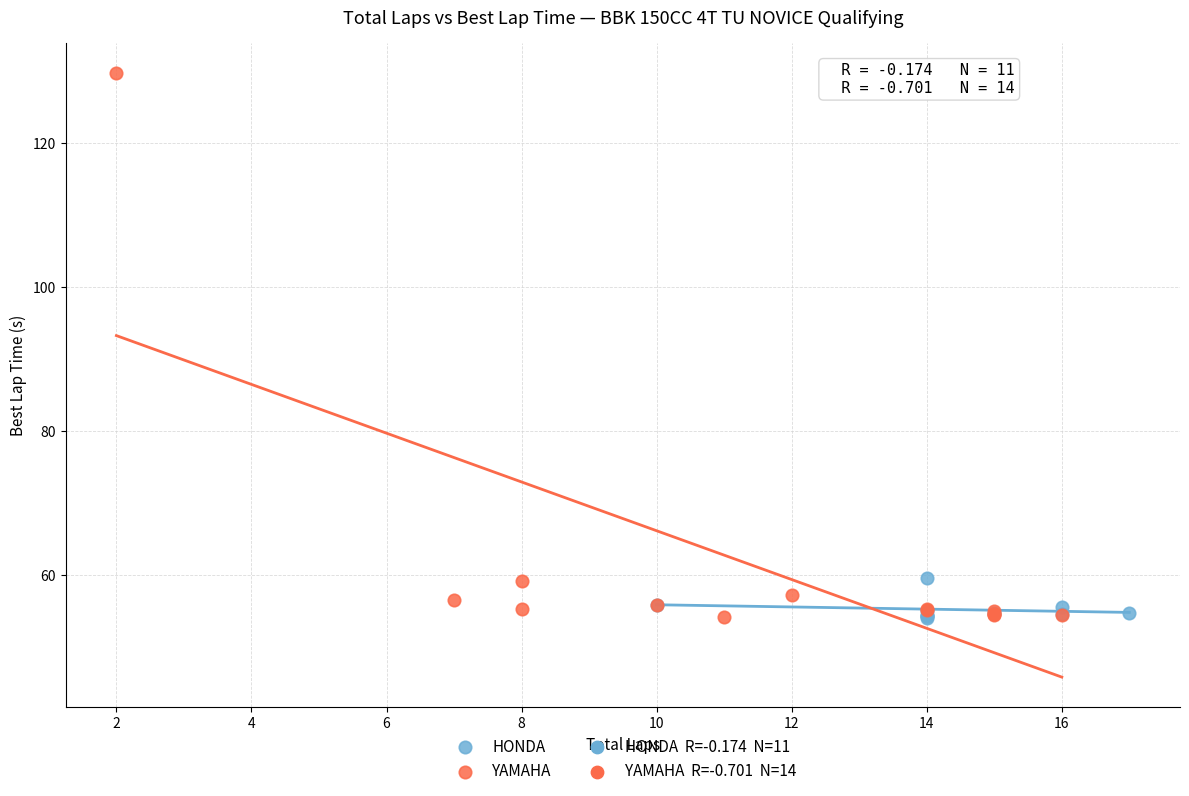

Which series reaches the maximum Y coordinate?

YAMAHA